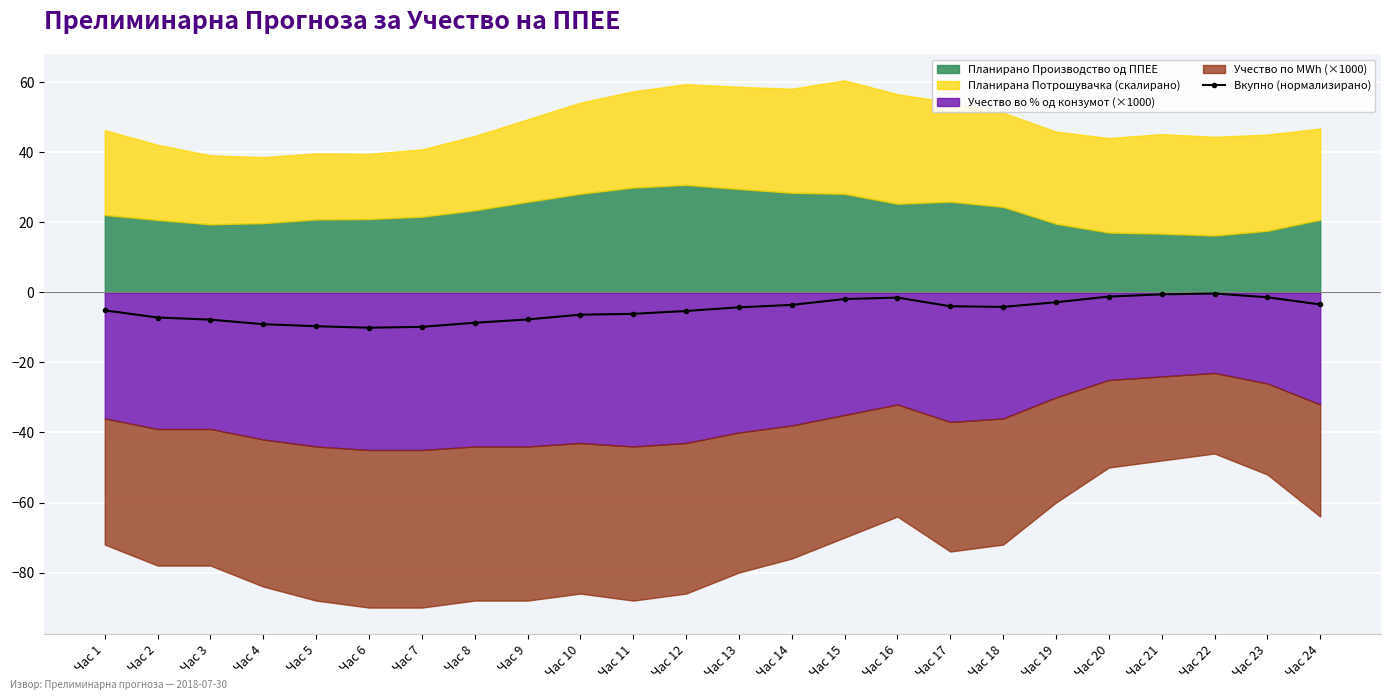

Reading left to right, list all the values displayed in this chart.

-5.1	-7.2	-7.8	-9.1	-9.7	-10.1	-9.8	-8.7	-7.7	-6.4	-6.1	-5.3	-4.3	-3.6	-1.9	-1.5	-3.9	-4.1	-2.8	-1.2	-0.6	-0.3	-1.4	-3.4